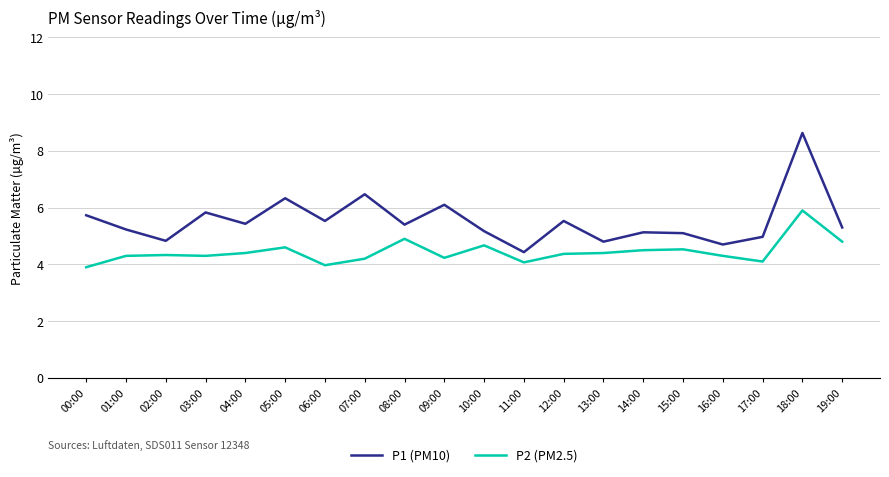

List the series in order of their peak value, highest first.

P1 (PM10), P2 (PM2.5)